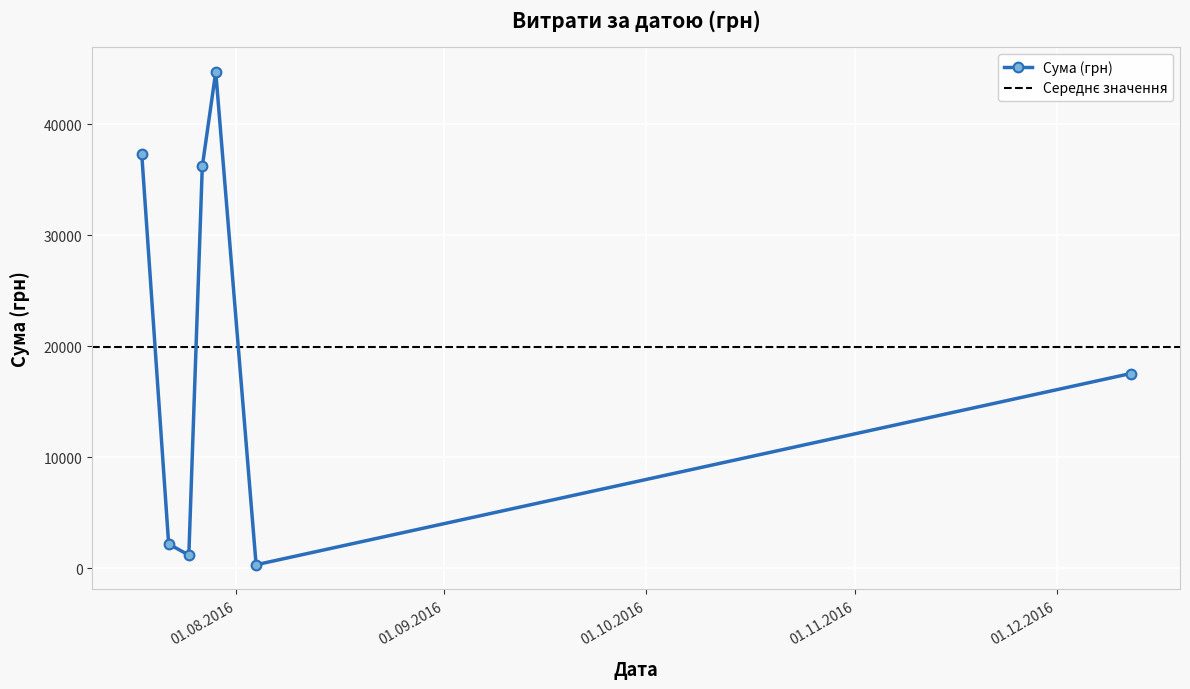

How many interior local peaks does the Сума (грн) series have?

1